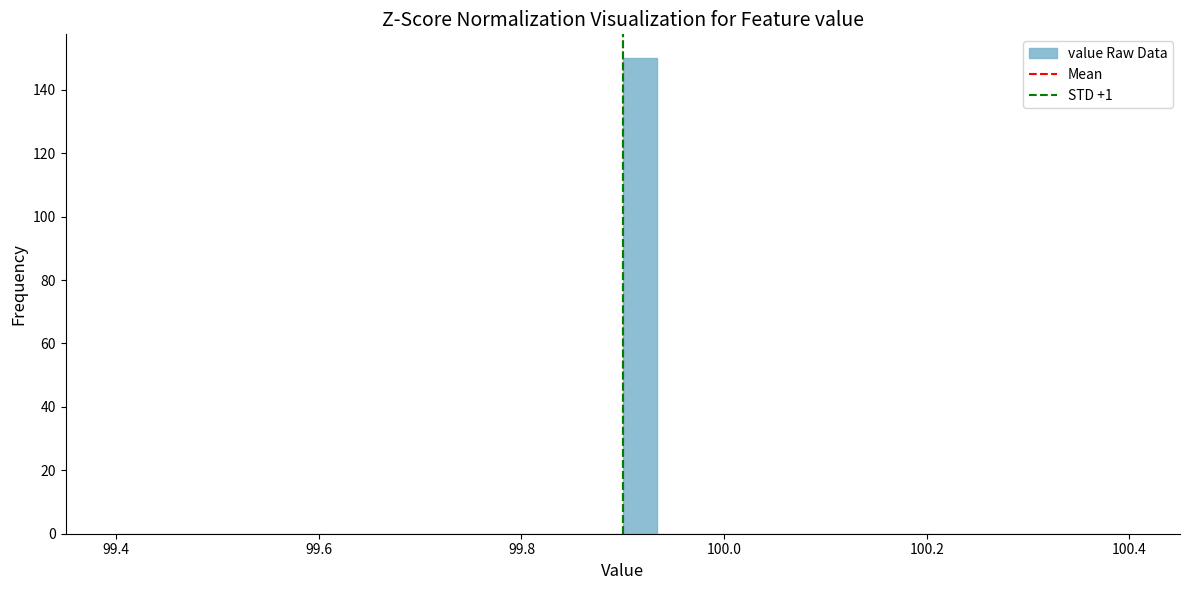

Around what value on the x-axis is the tallest bar? Give the approximate position of its centre, as read against the axis.

99.92